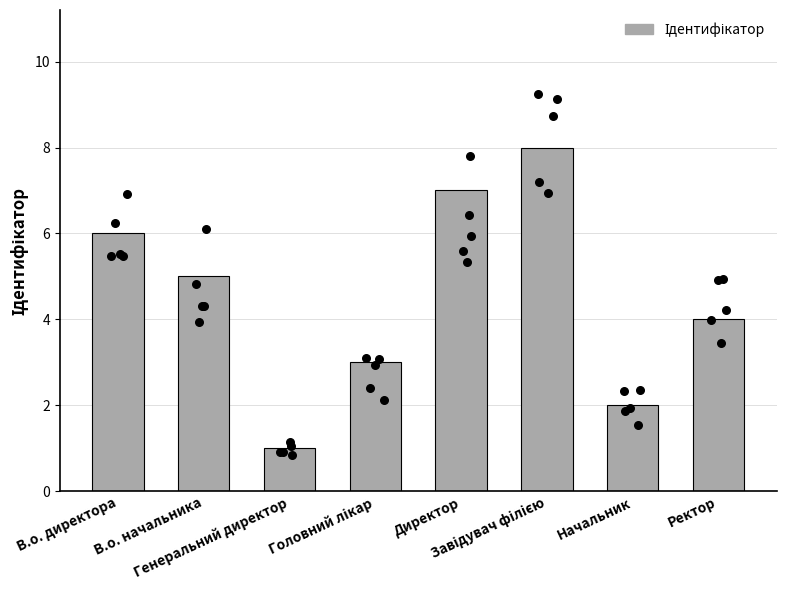

Approximately how many times larger is the value at В.о. начальника compared to Начальник?

2.5